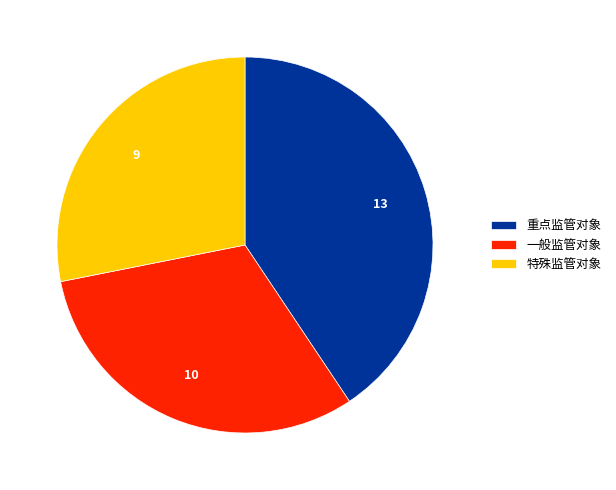

What is the ratio of the value at 重点监管对象 to the value at 特殊监管对象?

1.4